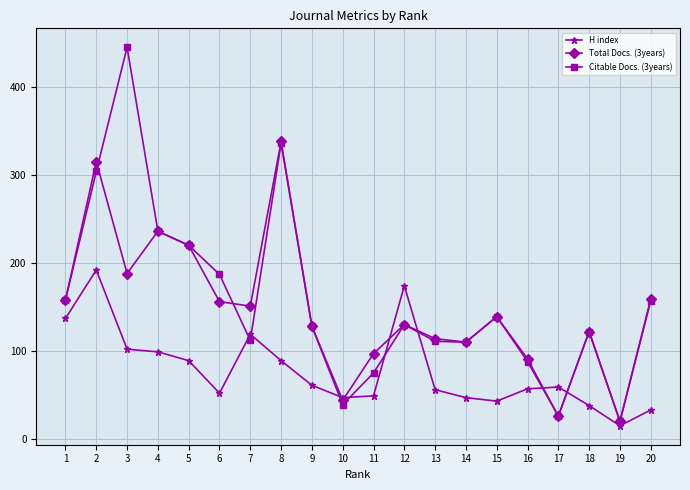

What is the value of the Citable Docs. (3years) point at the 18th from the left?

122